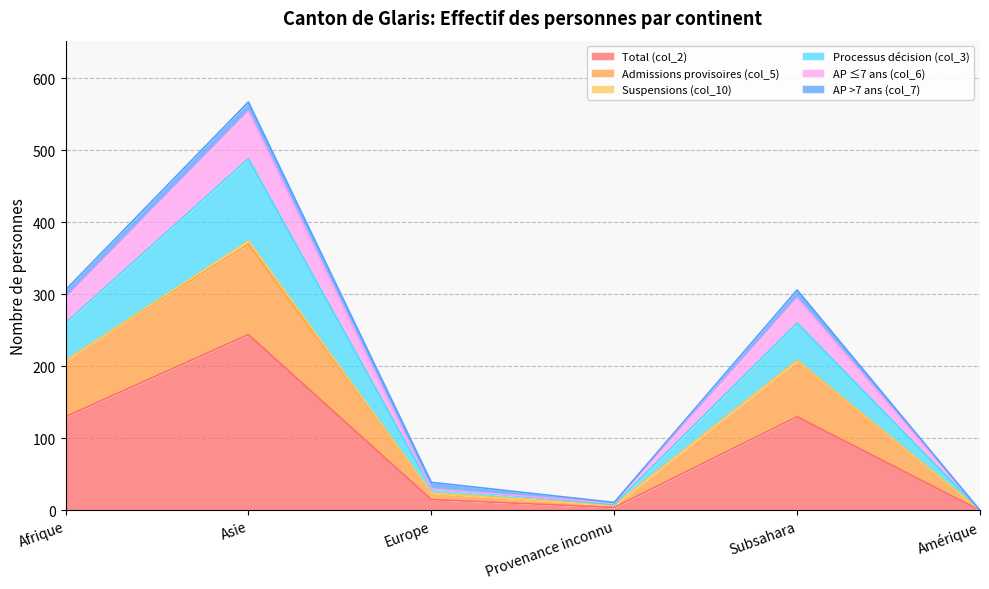

True or false: AP ≤7 ans (col_6) and Processus décision (col_3) intersect in this chart.

False